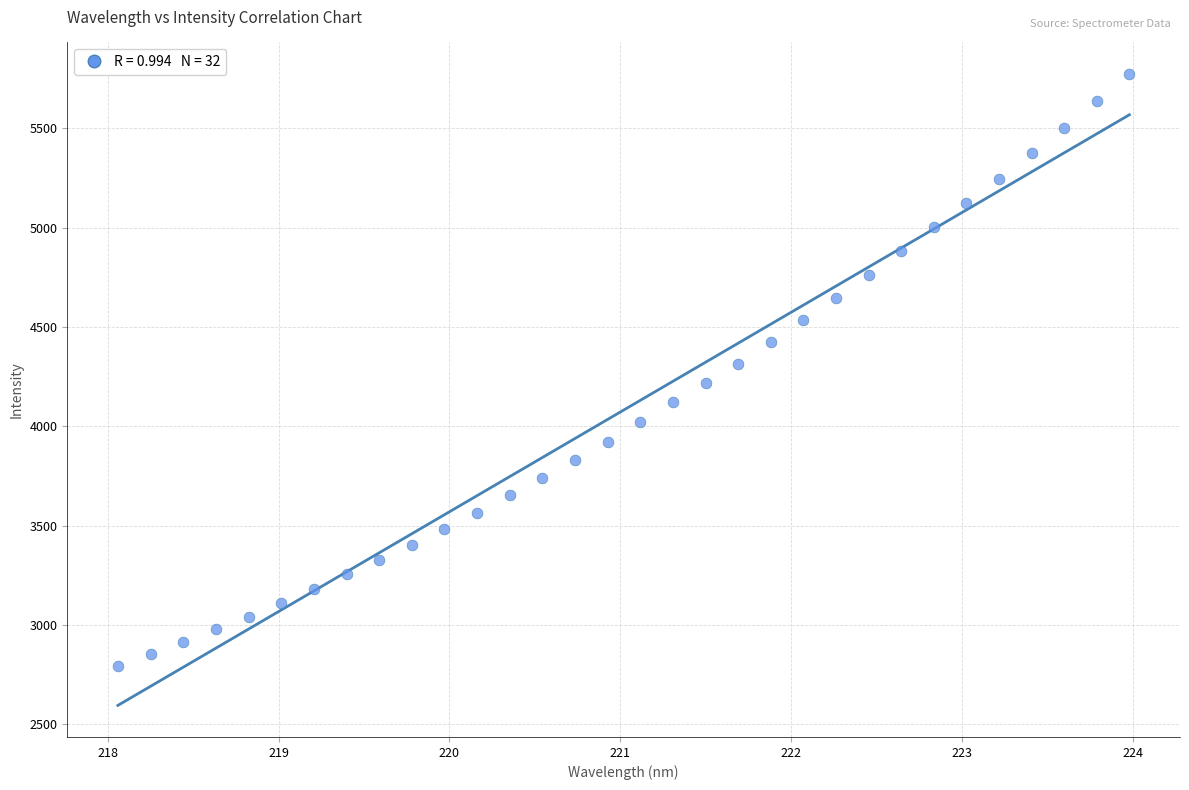

What is the range of Y values (max minus min)?

2980.5